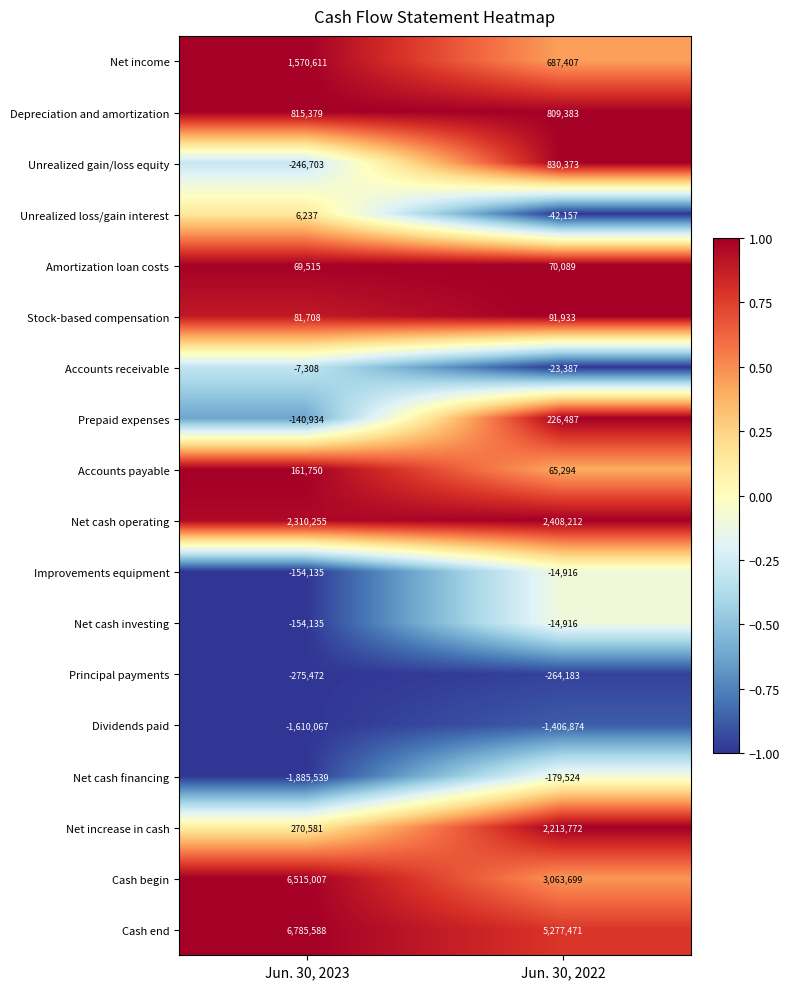

What is the average value of the Net cash operating series?

2359234